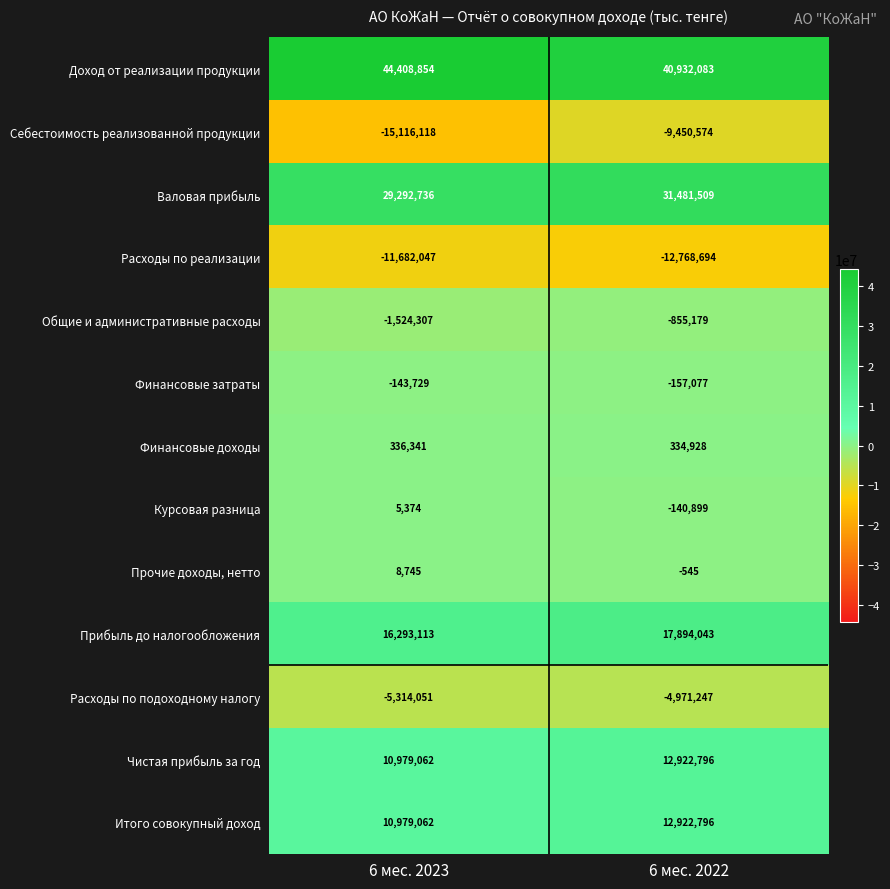

How many categories are shown in the chart?

2